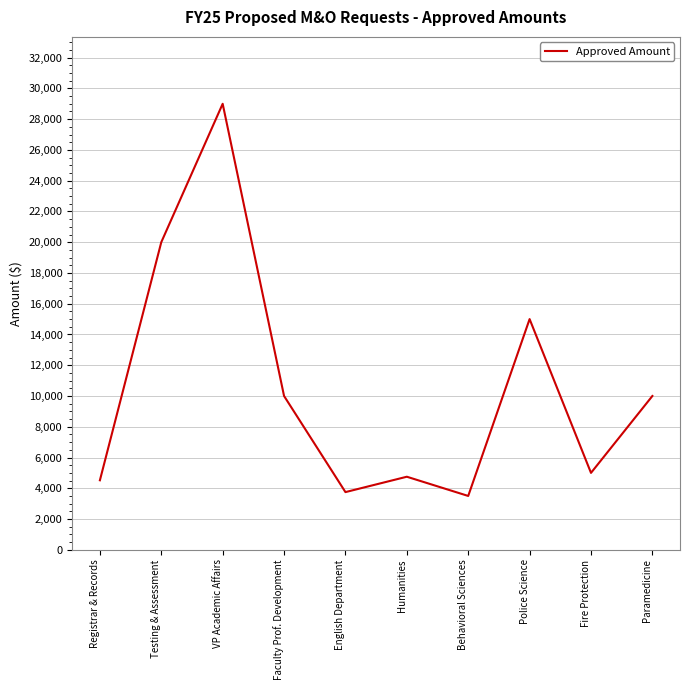

What is the smallest value displayed?

3500